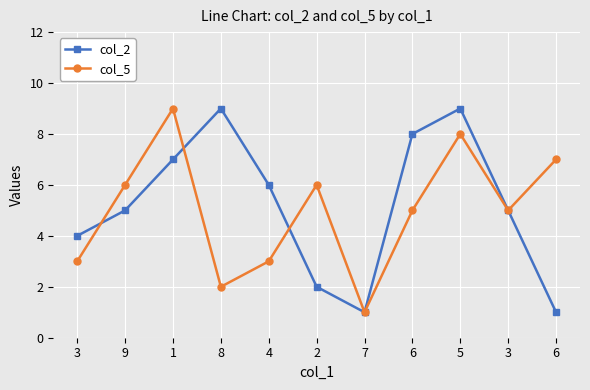

How many interior local valleys does the col_5 series have?

3